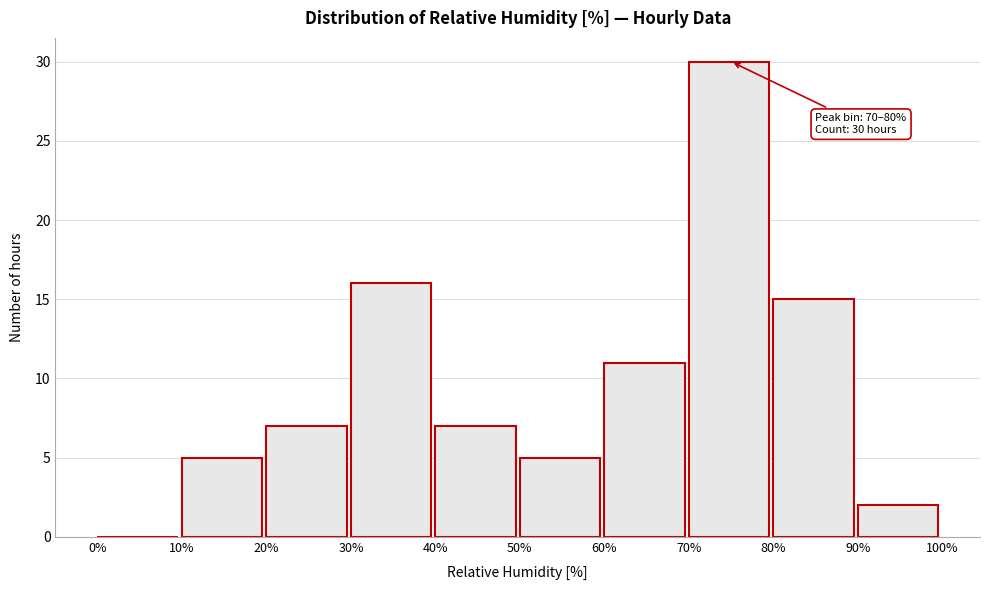

Over which range of the x-axis is the bar tallest?

70% to 80%